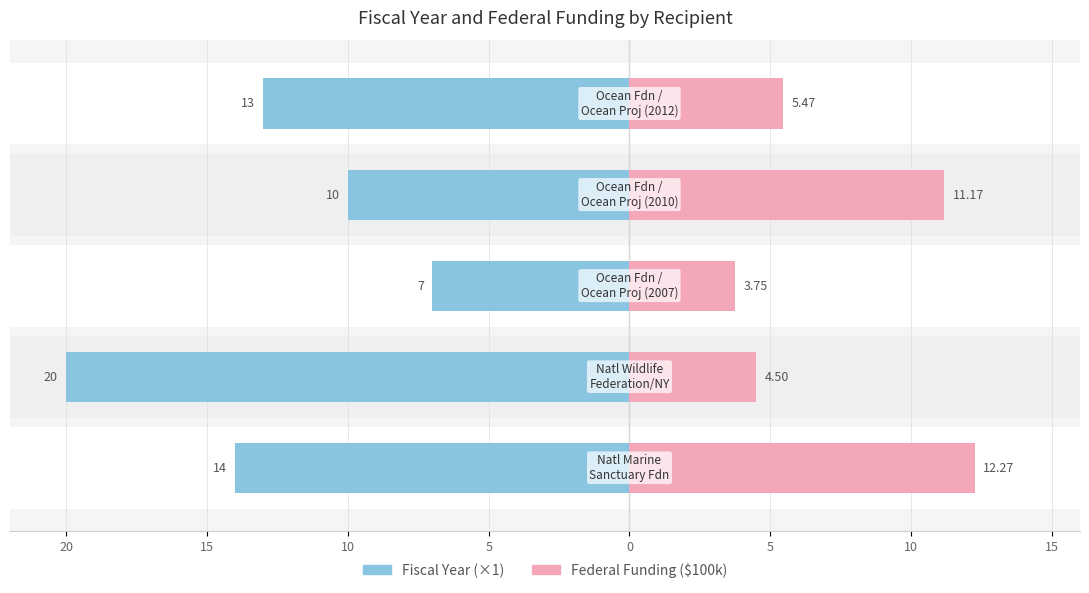

Is the value of Fiscal Year (Male axis) at 0 greater than the value of Funding $100k (Female axis) at 0?

No